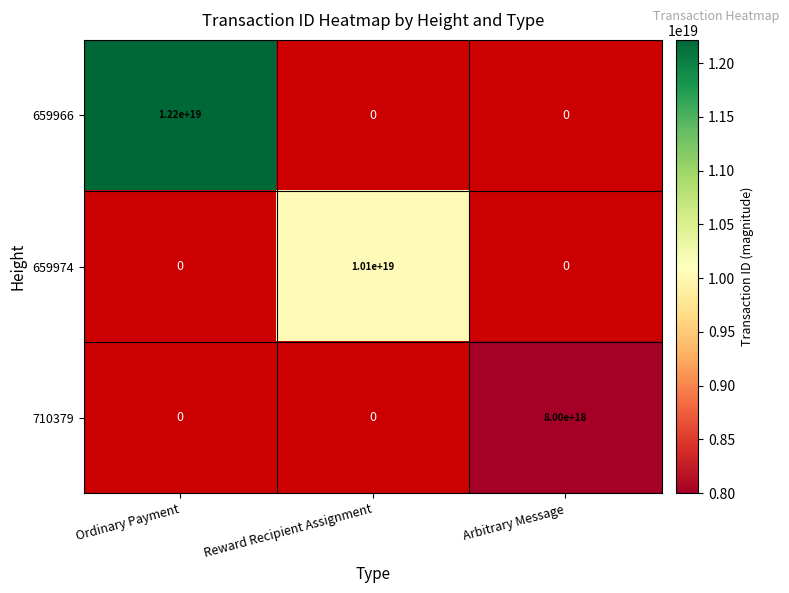

The 659974 series shows -3352042504606018560 at Arbitrary Message. True or false?

False